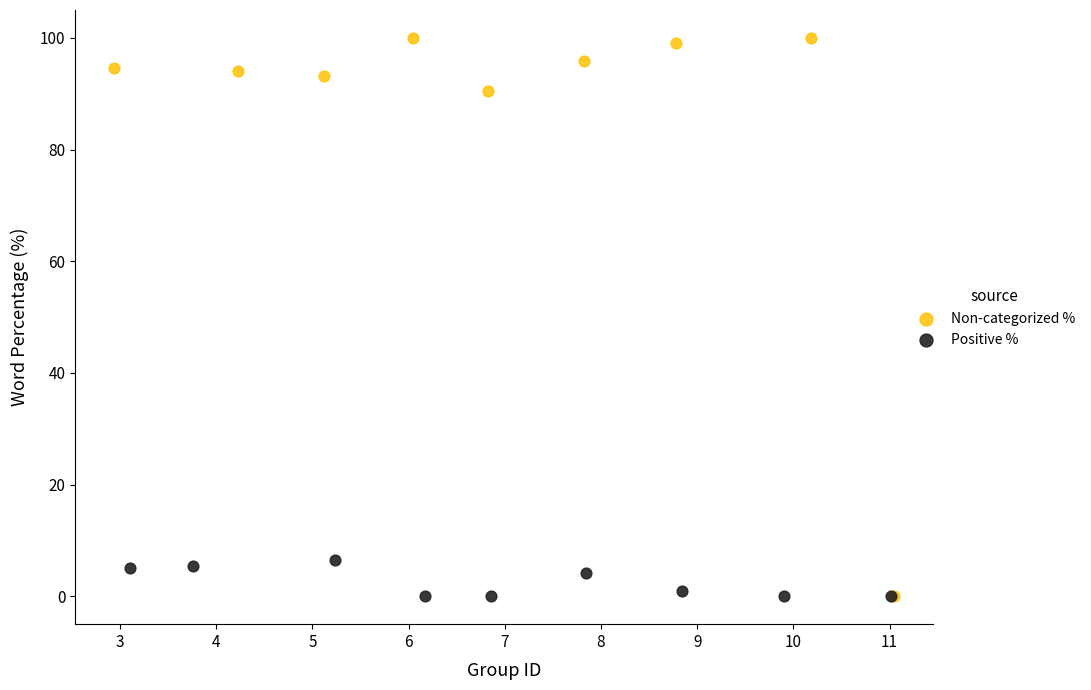

Which series contains the highest Y value?

Non-categorized %